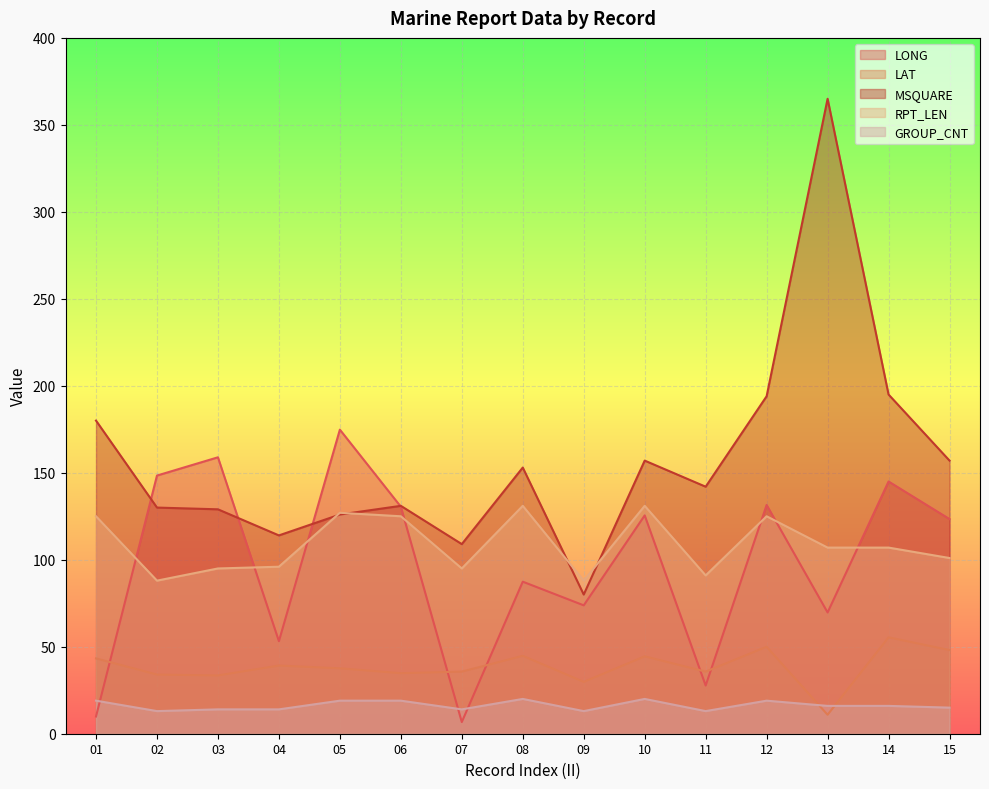

Which series has the largest total across all categories?

MSQUARE